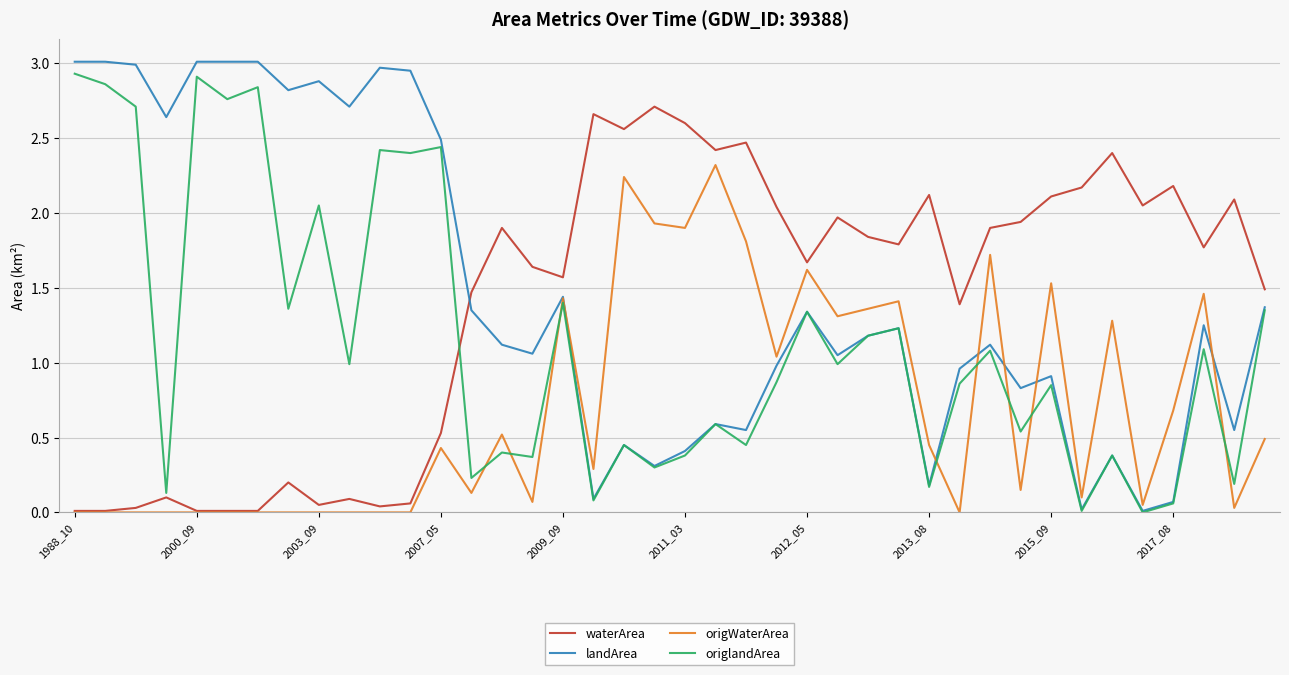

After their last crossing, which series has the higher values: waterArea or origlandArea?

waterArea